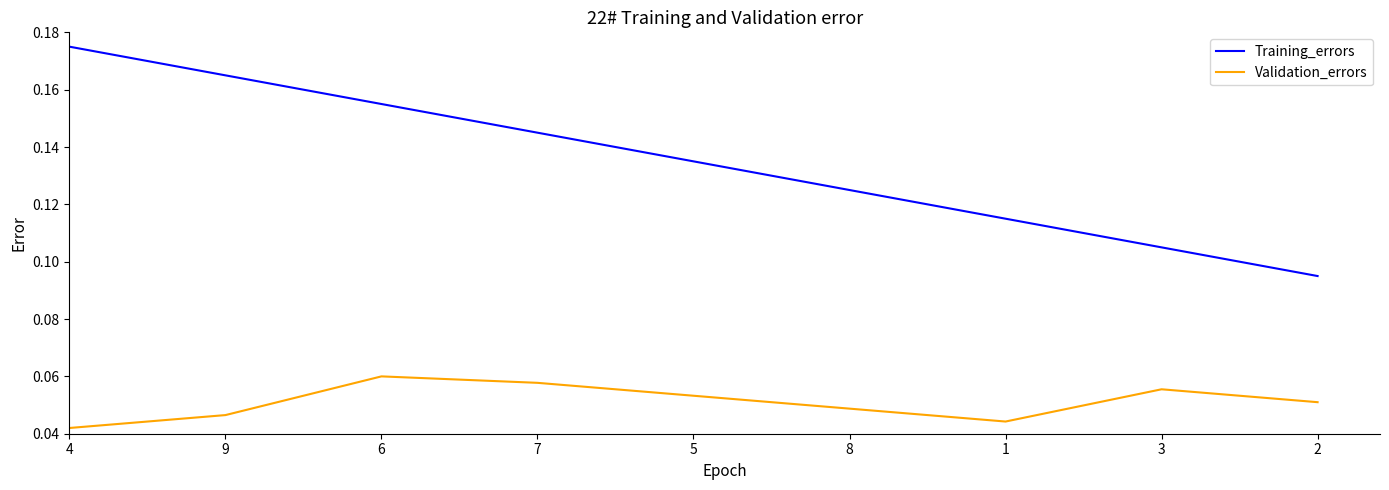

Between 6 and 1, which series saw the biggest shift?

Training_errors